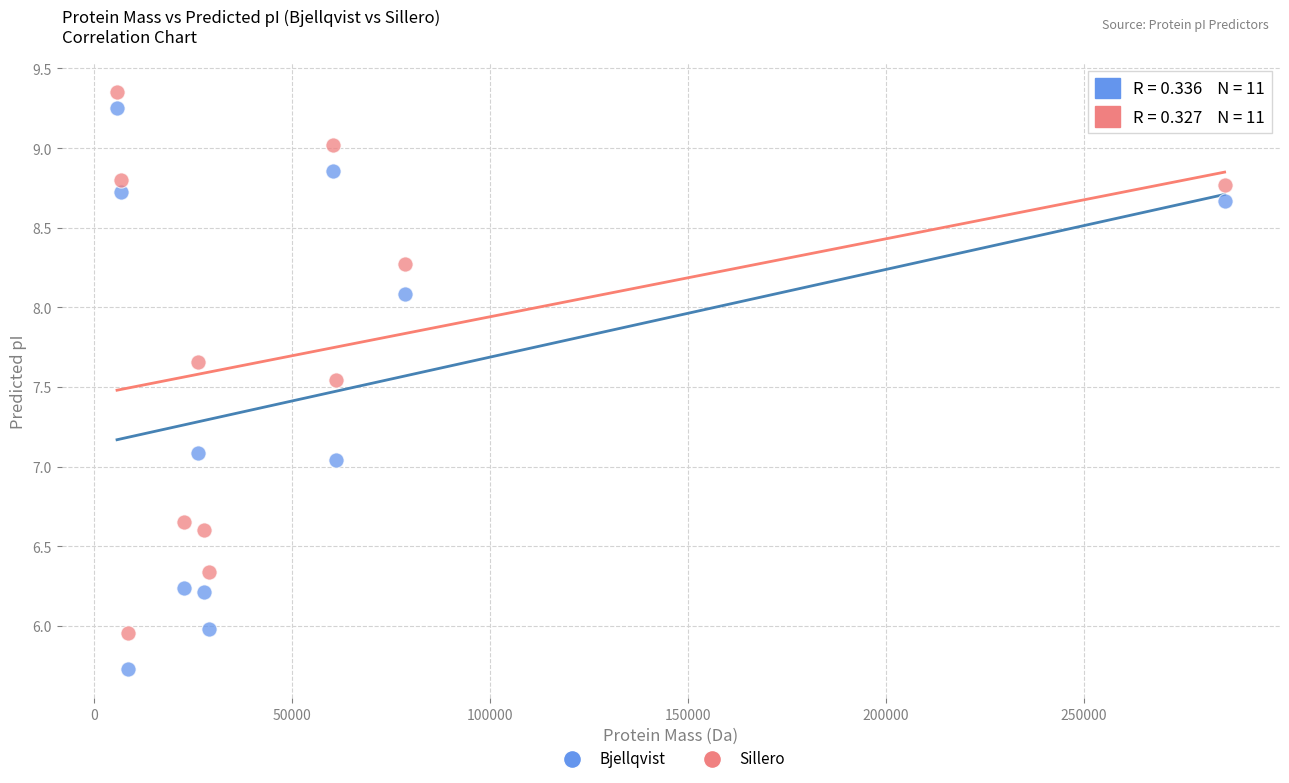

Across all data points, what is the range of Y values (max minus min)?

3.6